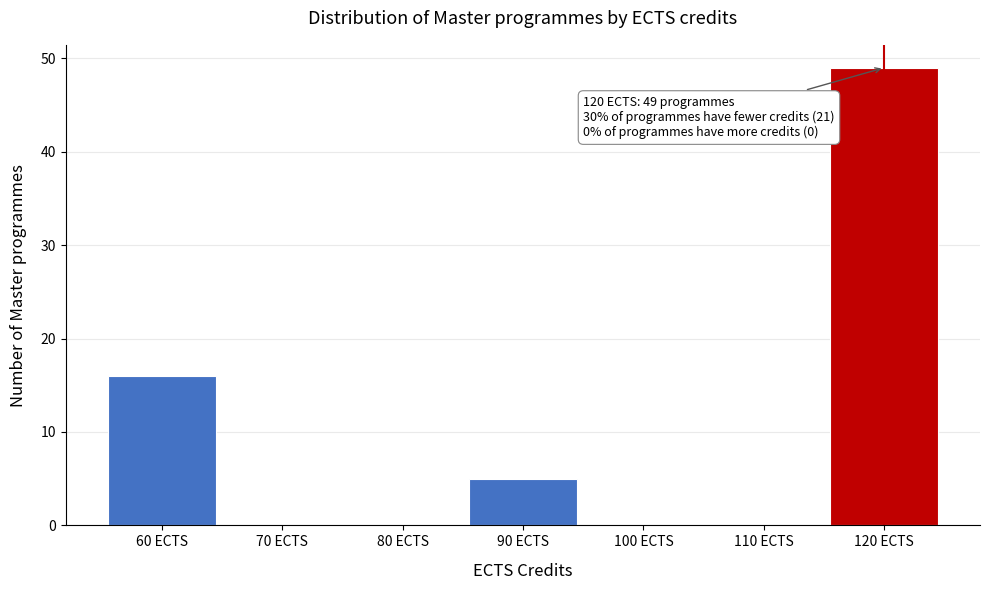

Reading left to right, transcribe all the data shown in this chart.

60 ECTS=16	70 ECTS=0	80 ECTS=0	90 ECTS=5	100 ECTS=0	110 ECTS=0	120 ECTS=49